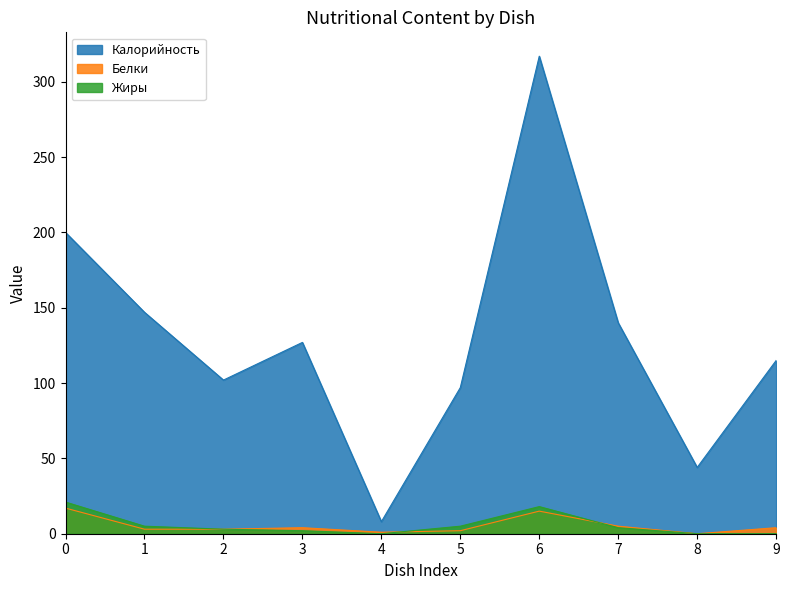

Reading left to right, what are all the values shown in this chart?

Калорийность: 200	147	102	127	8	97	317	140	44	115
Белки: 17	3	3	4	1	2	15	5	0	4
Жиры: 21	5	3	2	0	5	18	4	0	0